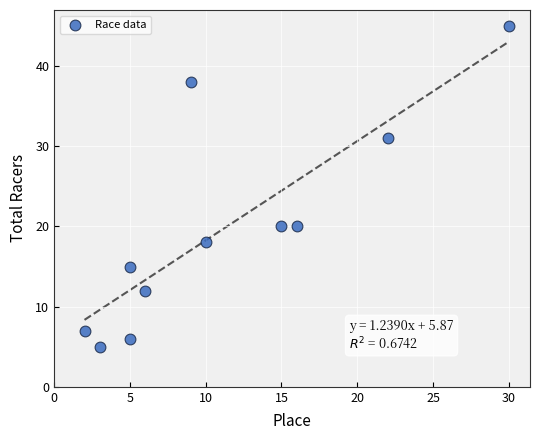

What is the average X value?

11